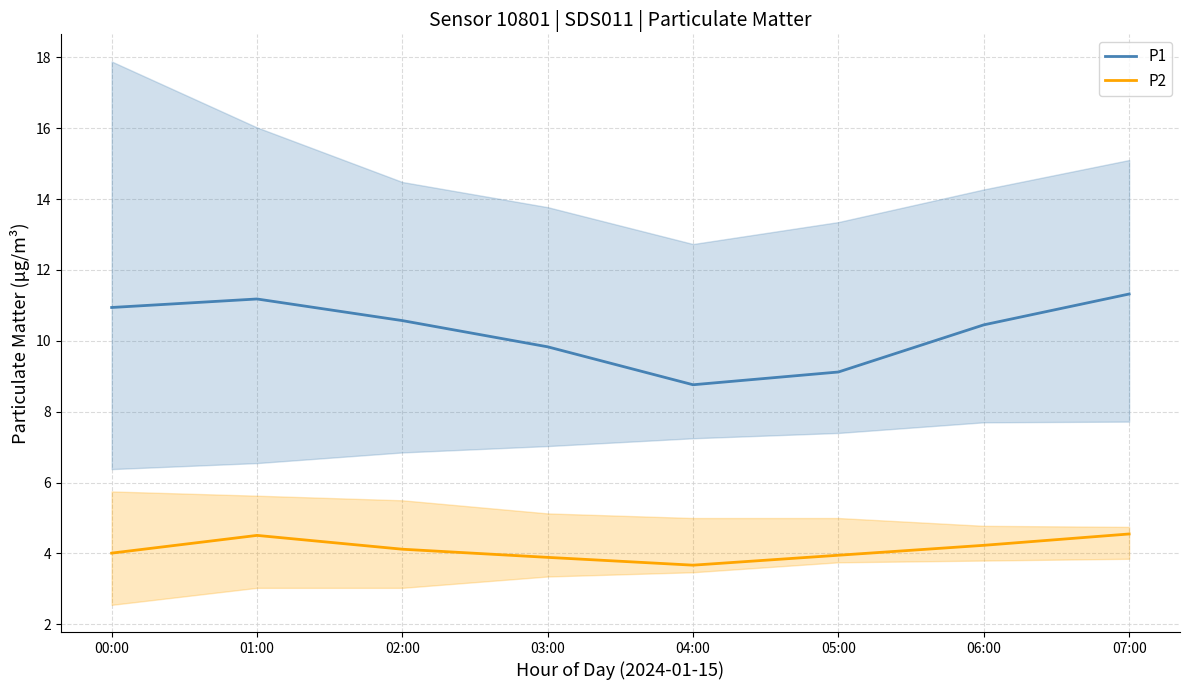

Which category has the lowest value in the P2 series?

04:00